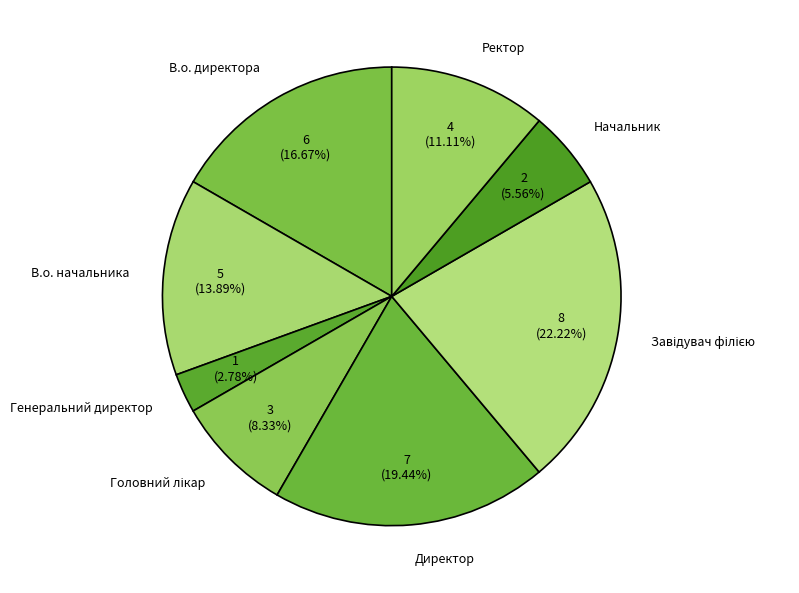

Is there a majority slice in this chart?

No